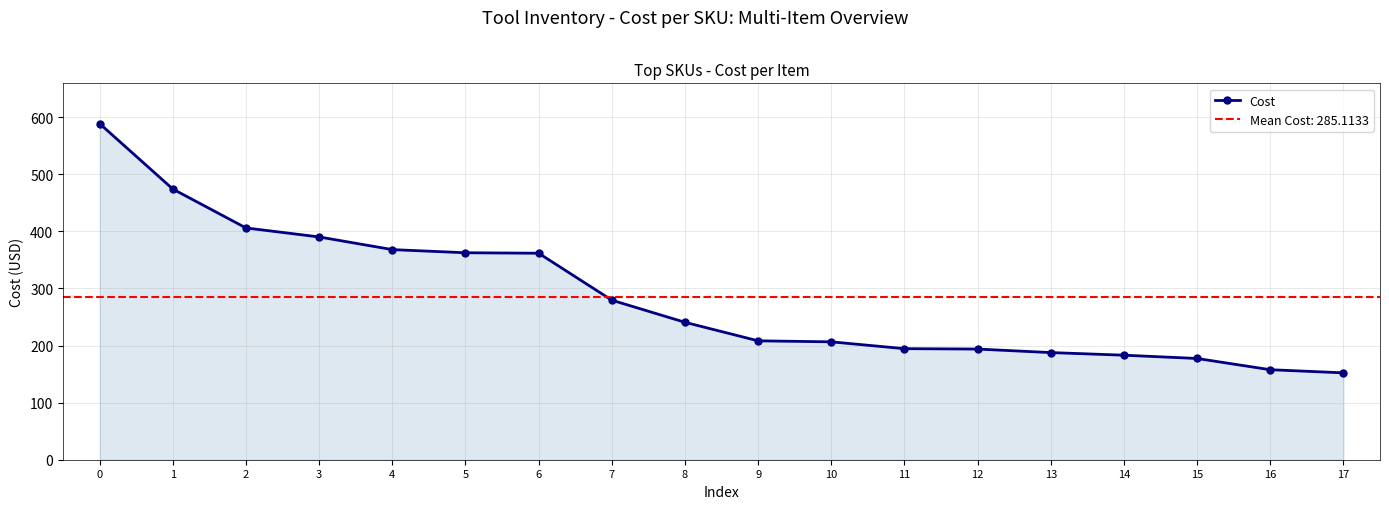

The value at 1 is 474.1. True or false?

True